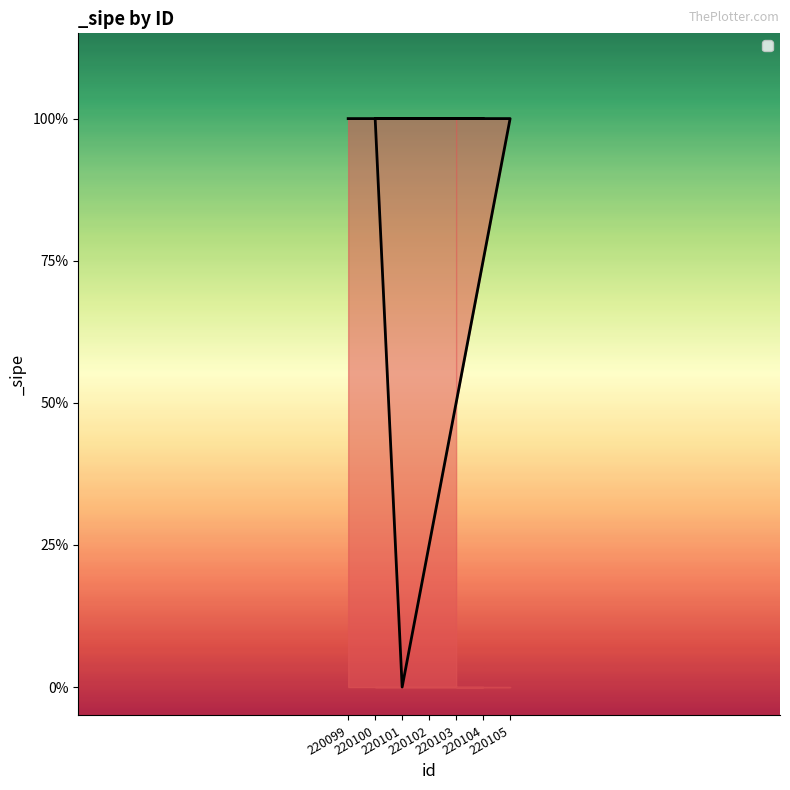

True or false: the data shows 1 at 220105.

False